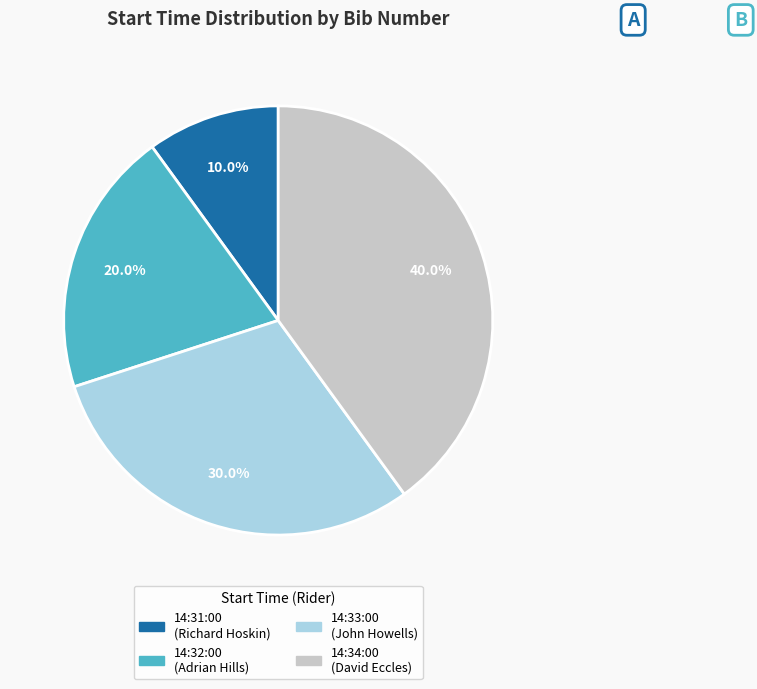

The 14:33:00 slice represents 30% of the pie. True or false?

True